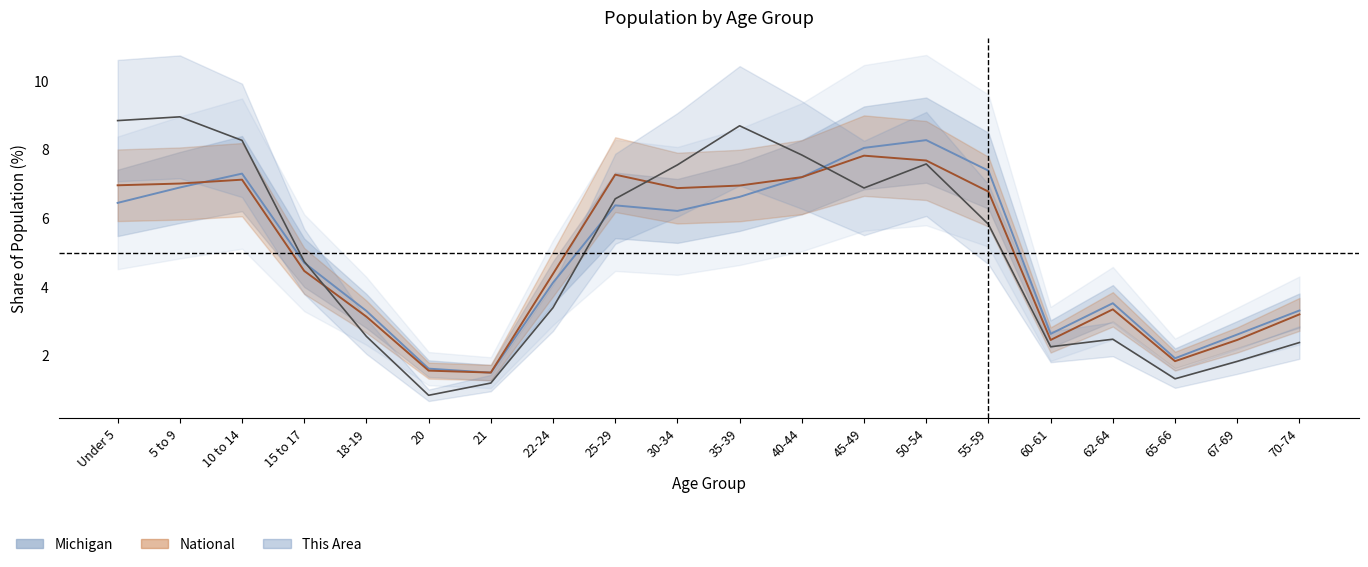

Does the chart display data point markers on the line(s)?

No